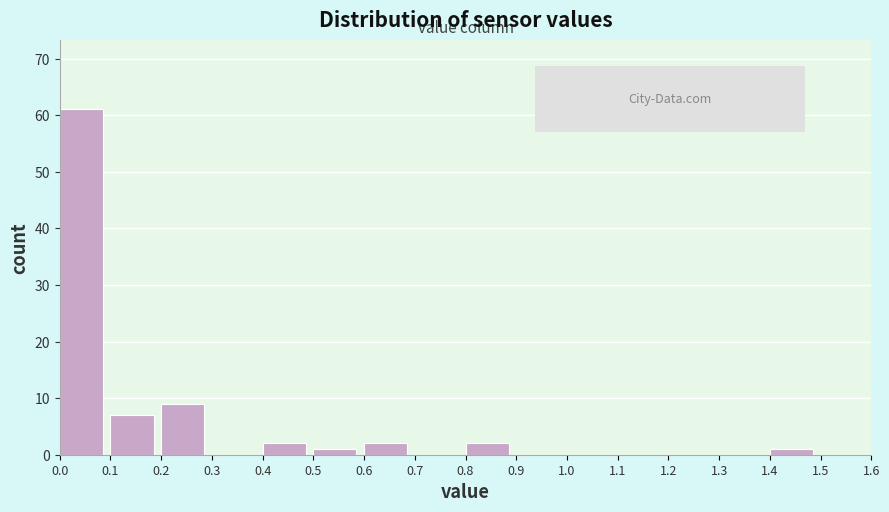

Reading left to right, transcribe this chart: for each bar, give the range it covers on the x-axis and its height. The values are not printed on the chart, so give them approximately, as read against the axis.

0.0 to 0.1: 61
0.1 to 0.2: 7
0.2 to 0.3: 9
0.3 to 0.4: 0
0.4 to 0.5: 2
0.5 to 0.6: 1
0.6 to 0.7: 2
0.7 to 0.8: 0
0.8 to 0.9: 2
0.9 to 1.0: 0
1.0 to 1.1: 0
1.1 to 1.2: 0
1.2 to 1.3: 0
1.3 to 1.4: 0
1.4 to 1.5: 1
1.5 to 1.6: 0